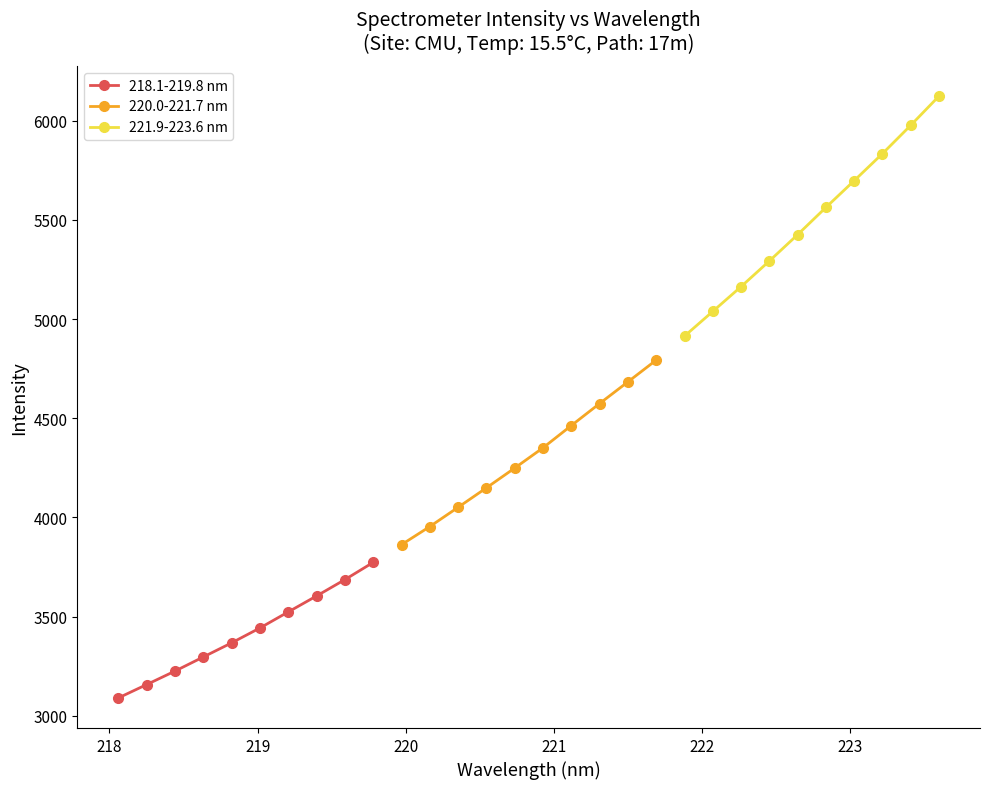

What are all the series names shown in the legend?

218.1-219.8 nm, 220.0-221.7 nm, 221.9-223.6 nm